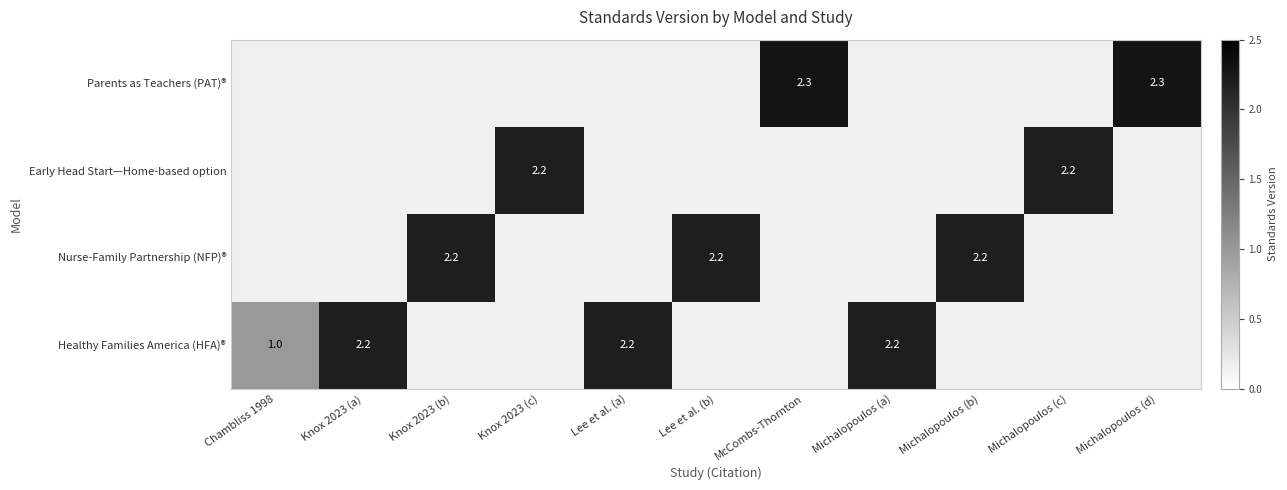

The Nurse-Family Partnership (NFP)® series shows 2.2 at Knox 2023 (b). True or false?

True